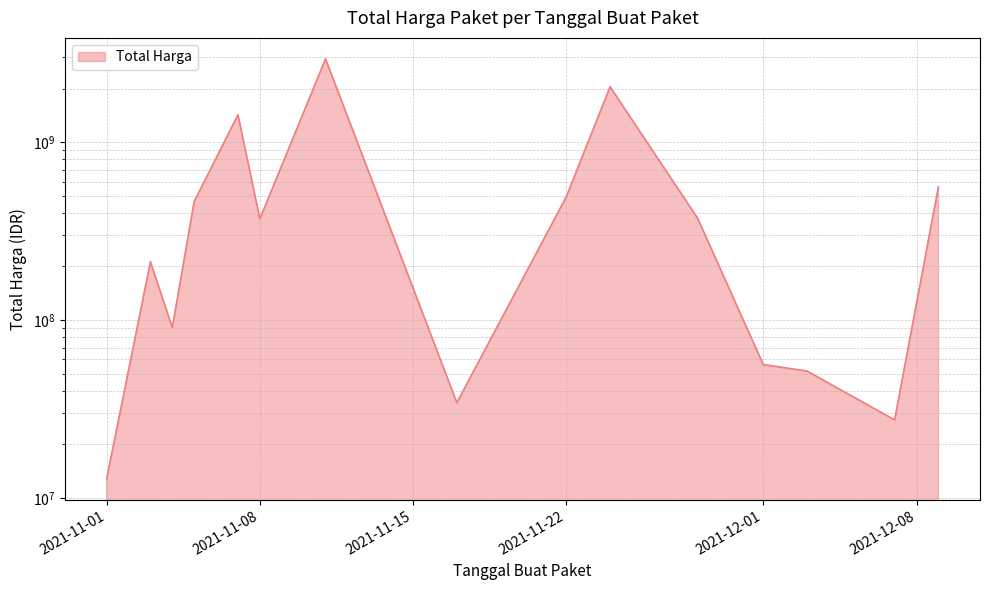

Reading left to right, what are all the values shown in this chart?

2021-11-01=12787500	2021-11-03=212441270	2021-11-04=90672075	2021-11-05=464002100	2021-11-07=1425867900	2021-11-08=370566000	2021-11-11=2939414240	2021-11-17=34292000	2021-11-22=493000000	2021-11-24=2047207100	2021-11-28=373404000	2021-12-01=56152800	2021-12-03=51601000	2021-12-07=27412000	2021-12-09=559971000